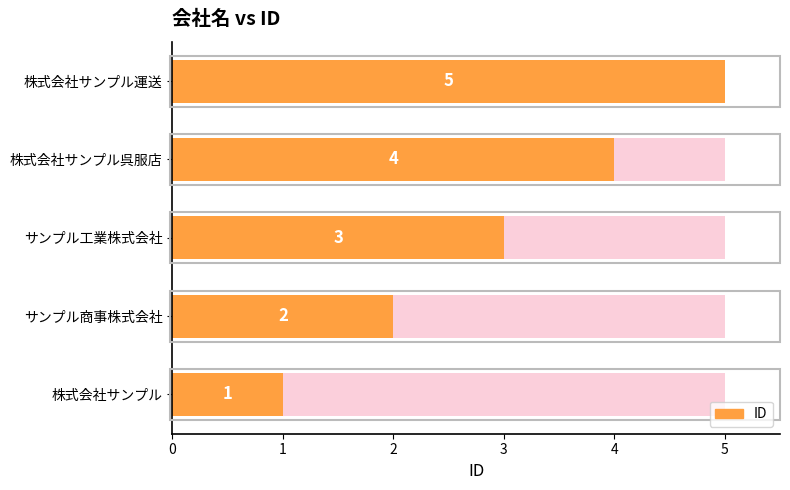

How many data points are less than 3?

2